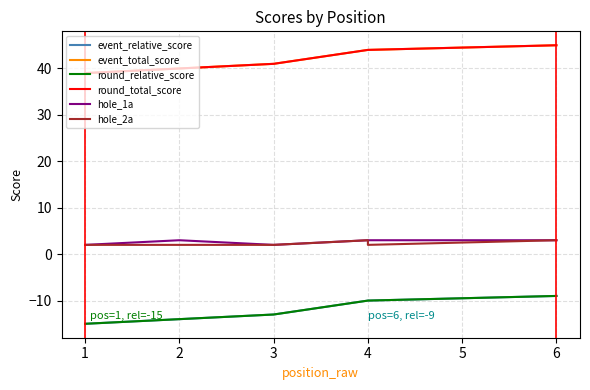

Reading left to right, what are all the values shown in this chart?

event_relative_score: -15	-14	-13	-10	-10	-9
event_total_score: 39	40	41	44	44	45
round_relative_score: -15	-14	-13	-10	-10	-9
round_total_score: 39	40	41	44	44	45
hole_1a: 2	3	2	3	3	3
hole_2a: 2	2	2	3	2	3